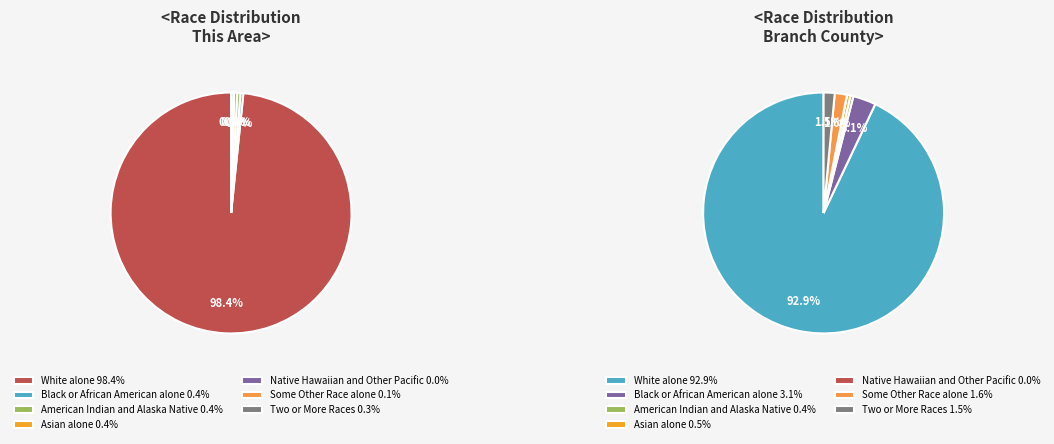

Between Black or African American alone and Two or More Races, which is larger?

Black or African American alone